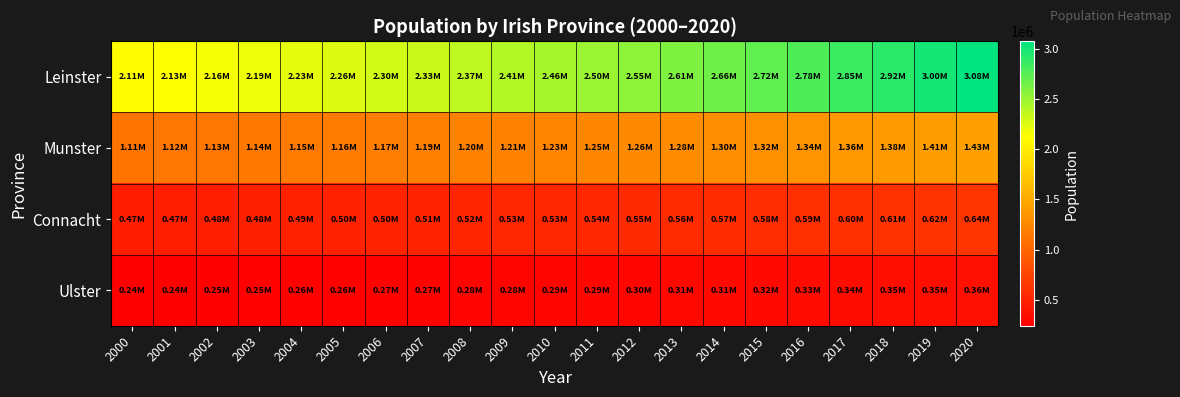

At which category is the sum across all series the highest?

2020